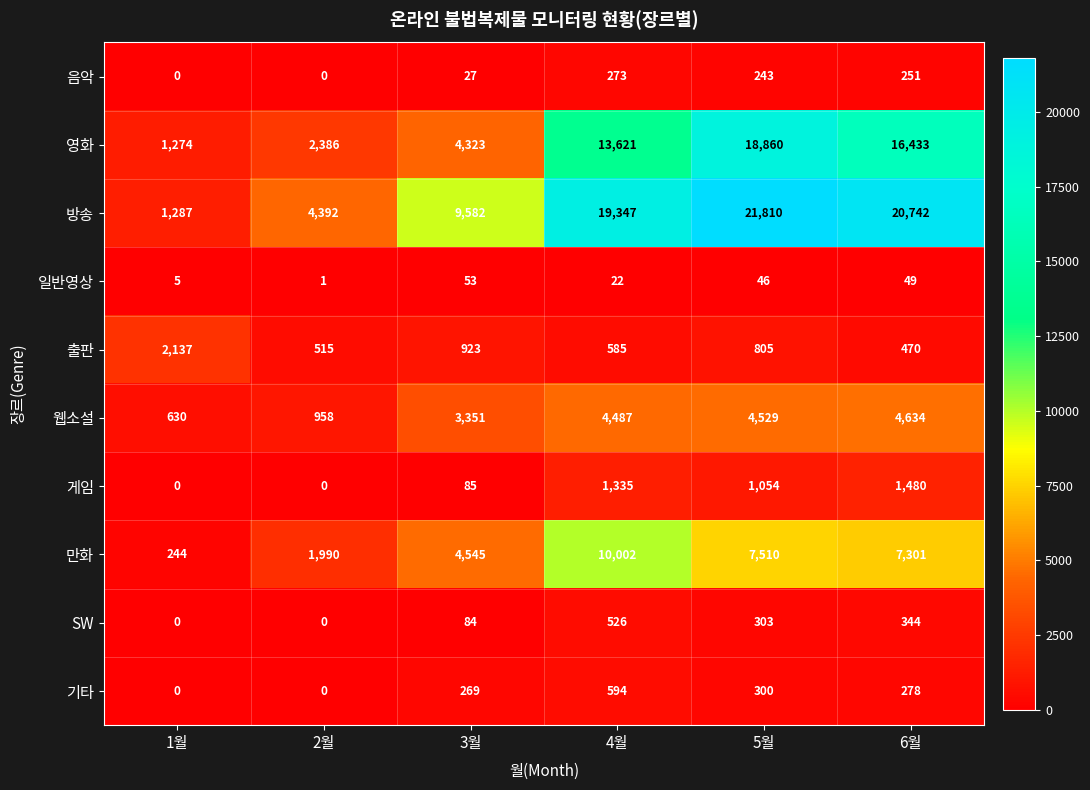

Rank the series by their maximum value, from highest to lowest.

방송, 영화, 만화, 웹소설, 출판, 게임, 기타, SW, 음악, 일반영상